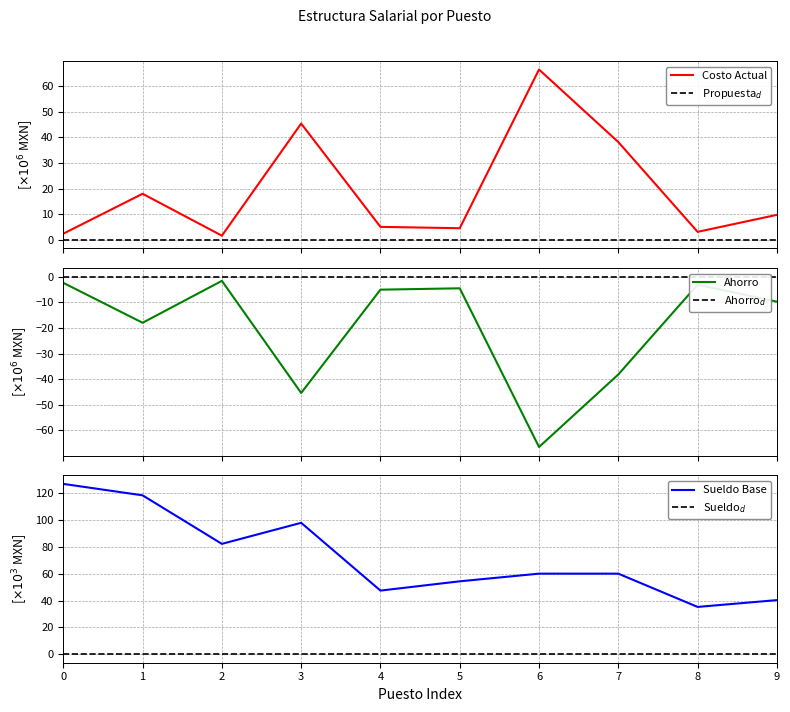

Which has a higher value, 9 or 7?

7